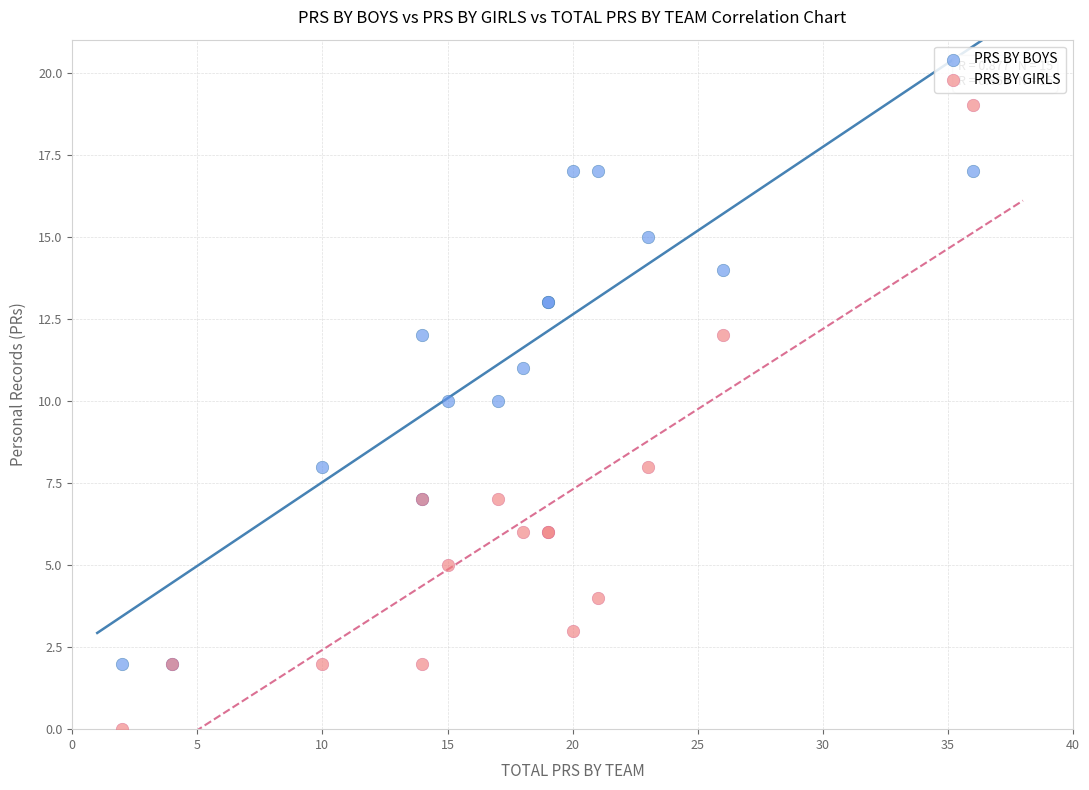

Which series reaches the minimum Y coordinate?

PRS BY GIRLS